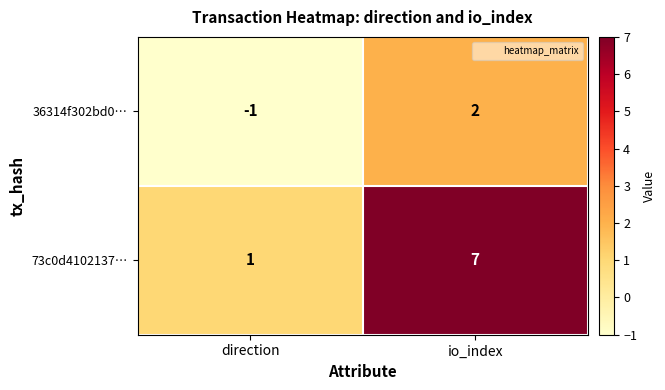

List the series in order of their overall mean, lowest first.

36314f302bd0…, 73c0d4102137…